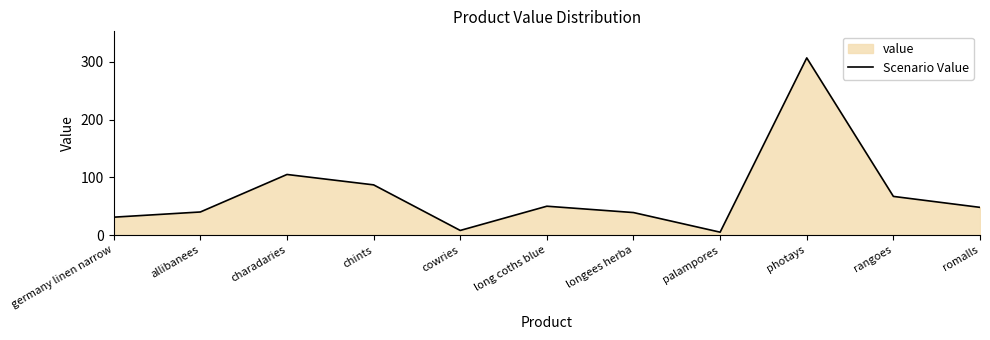

The value at allibanees is 40. True or false?

True